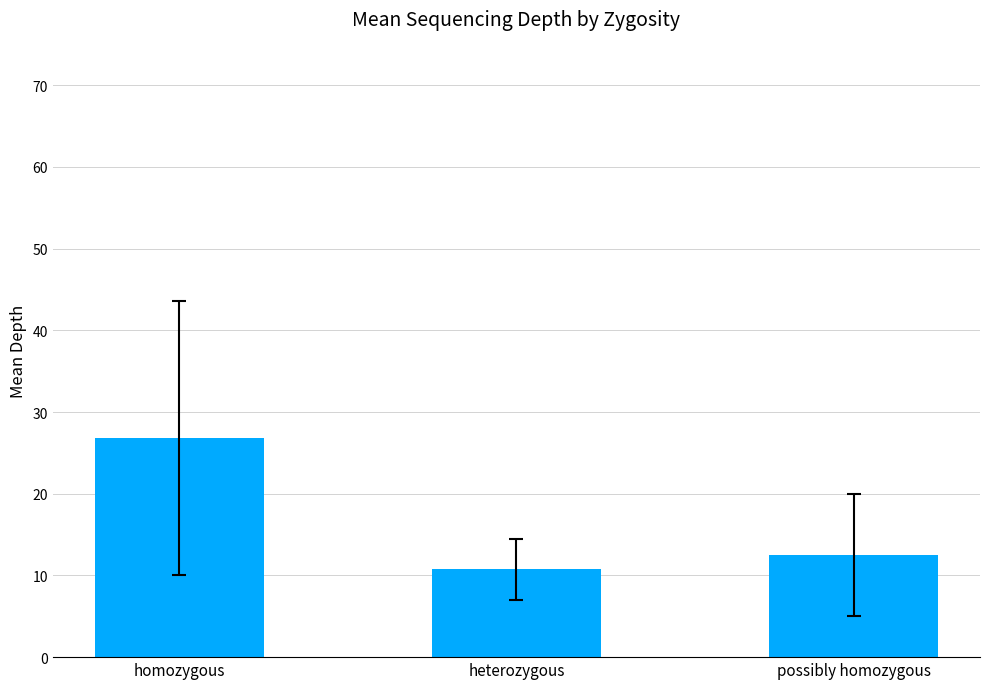

Which has a higher value, possibly homozygous or homozygous?

homozygous